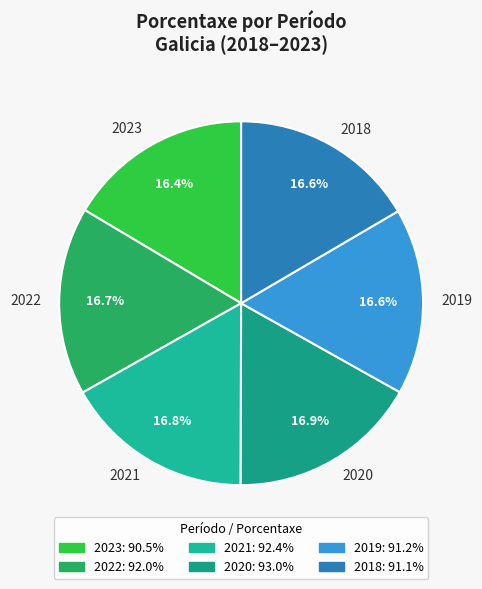

Combined, do 2018 and 2023 account for over 50%?

No